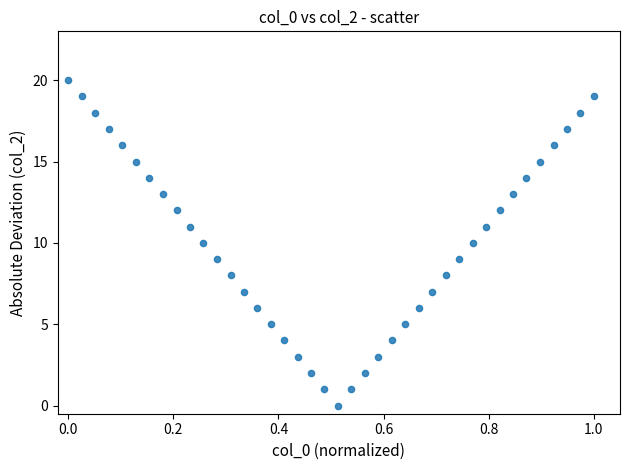

What is the range of Y values (max minus min)?

20